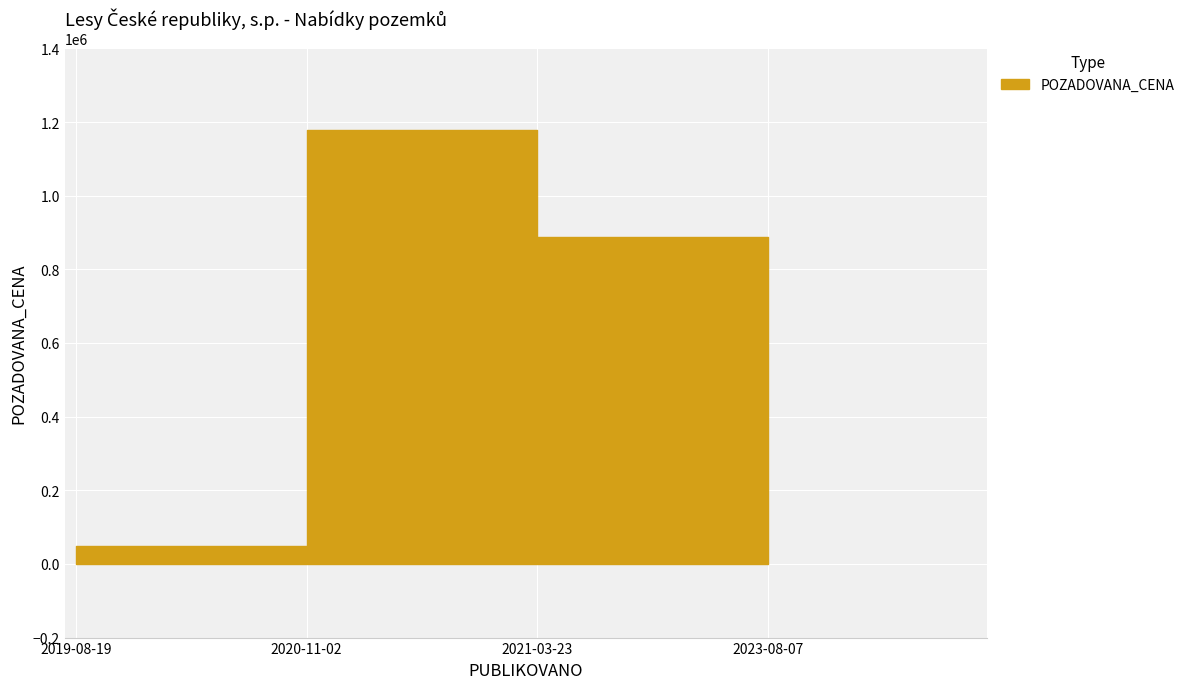

The value at 2020-11-02 is 2067899. True or false?

False